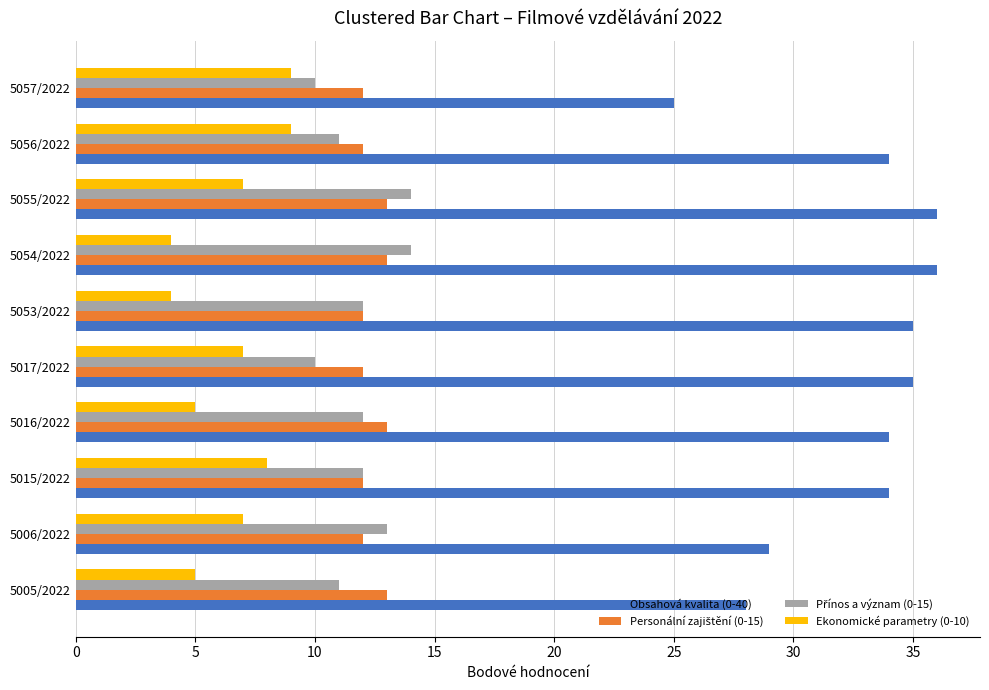

What is the maximum value shown in the chart?

36